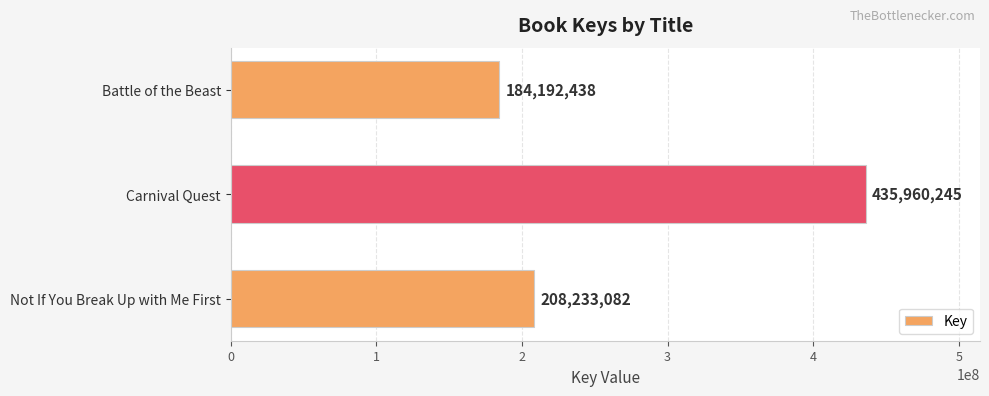

Reading bottom to top, transcribe all the data shown in this chart.

Not If You Break Up with Me First=208233082	Carnival Quest=435960245	Battle of the Beast=184192438